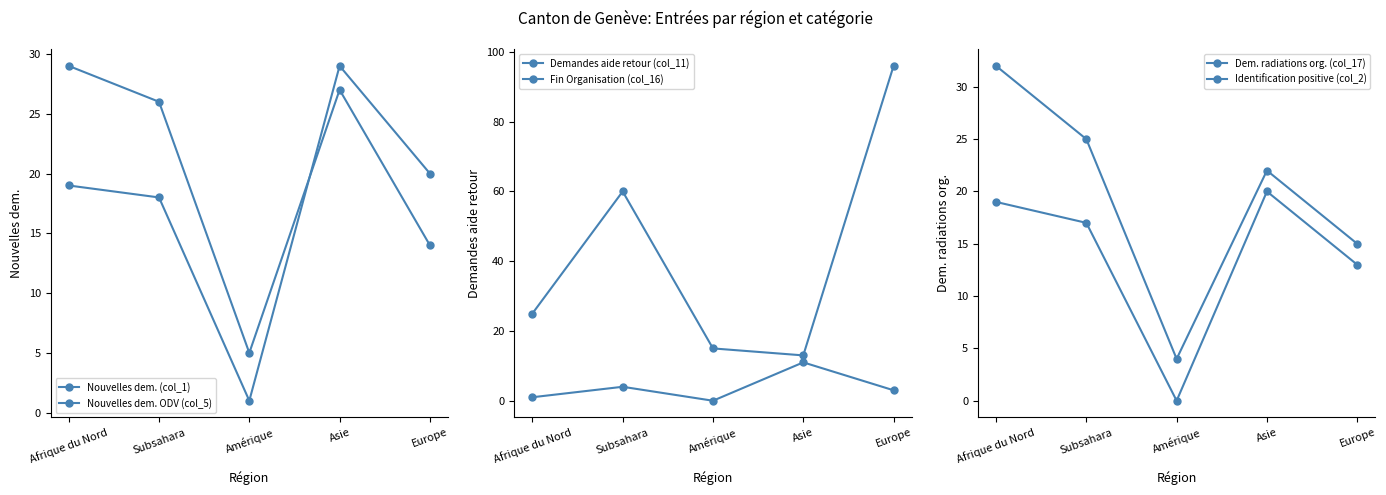

How many values in Demandes aide retour (col_11) are above zero?

4